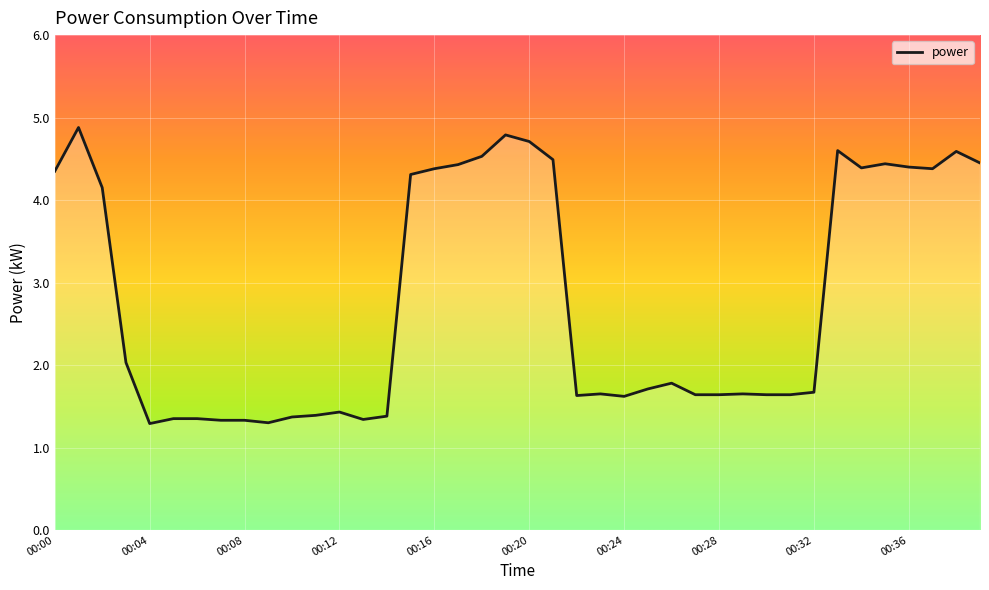

What is the greatest value displayed?

4.9